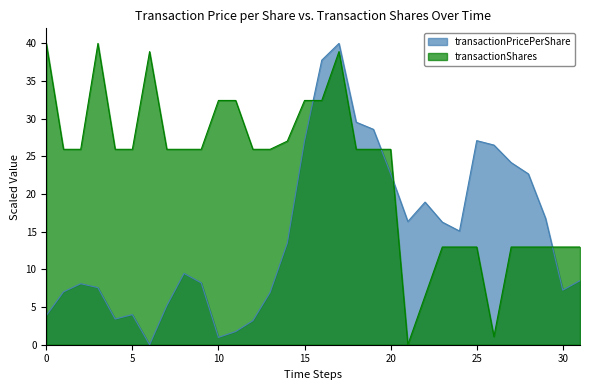

Read the transactionShares value at 10.

32.4